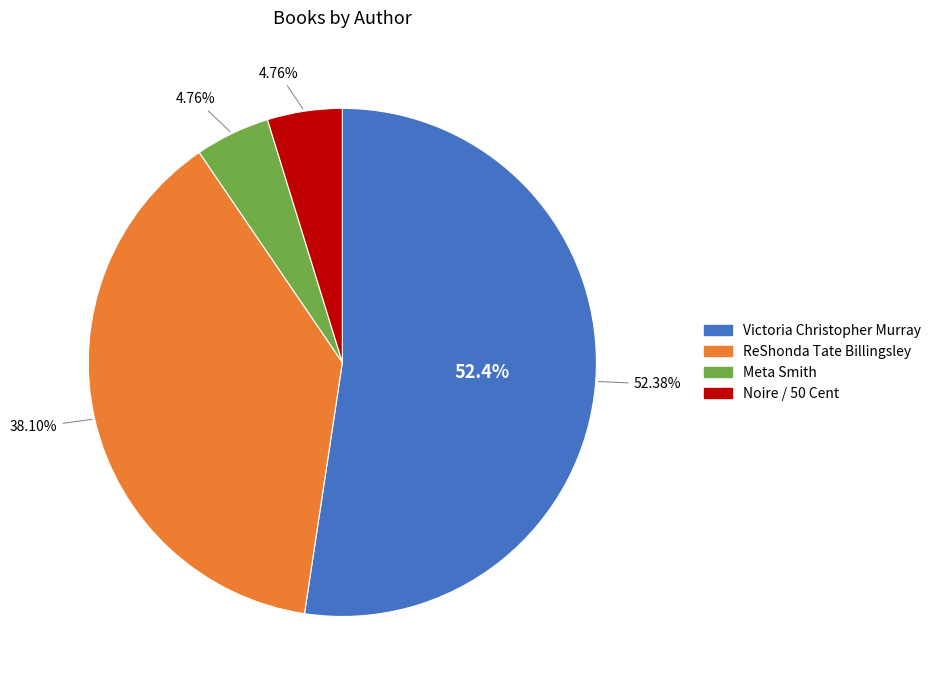

To the nearest percent, what portion does Noire / 50 Cent represent?

5%